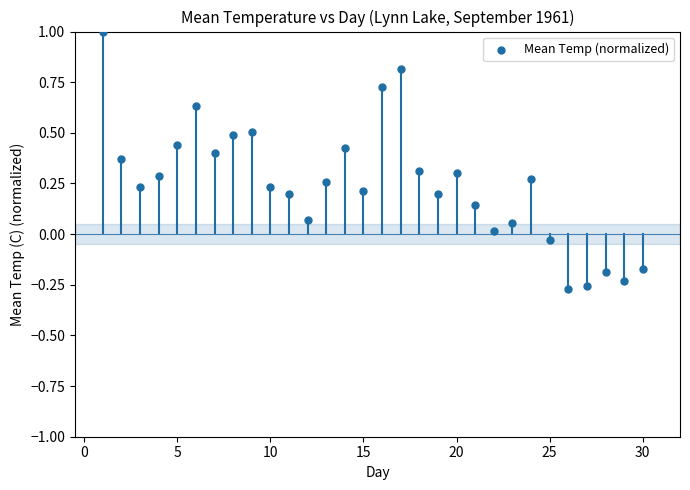

What is the range of Y values (max minus min)?

1.3